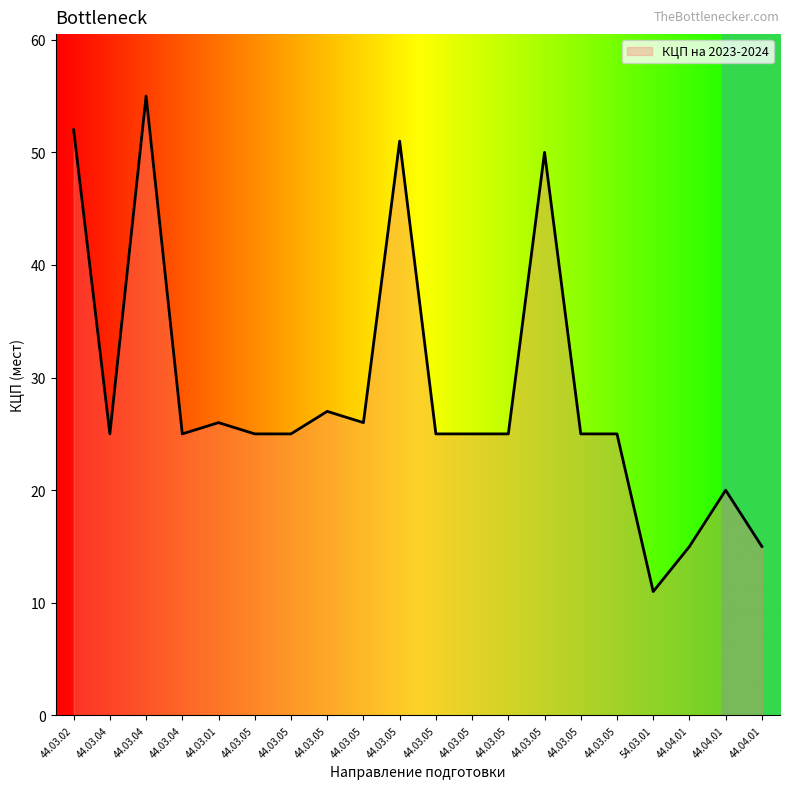

At which label is the value closest to 33?

44.03.05